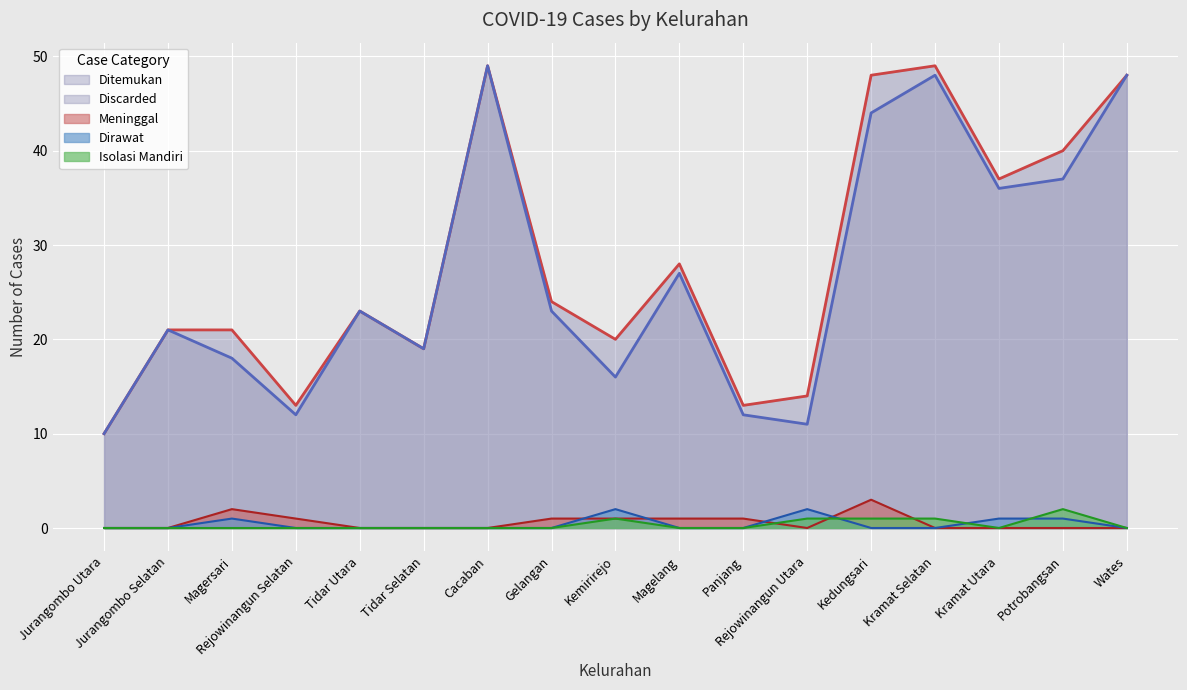

True or false: Ditemukan and Dirawat cross at least once.

False